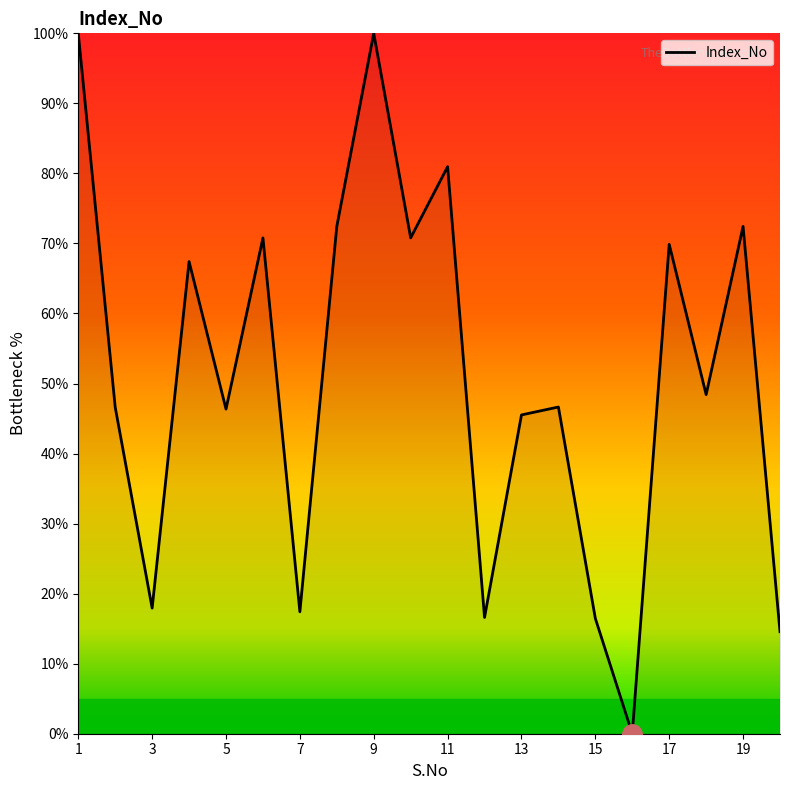

What is the maximum value shown in the chart?

100.0